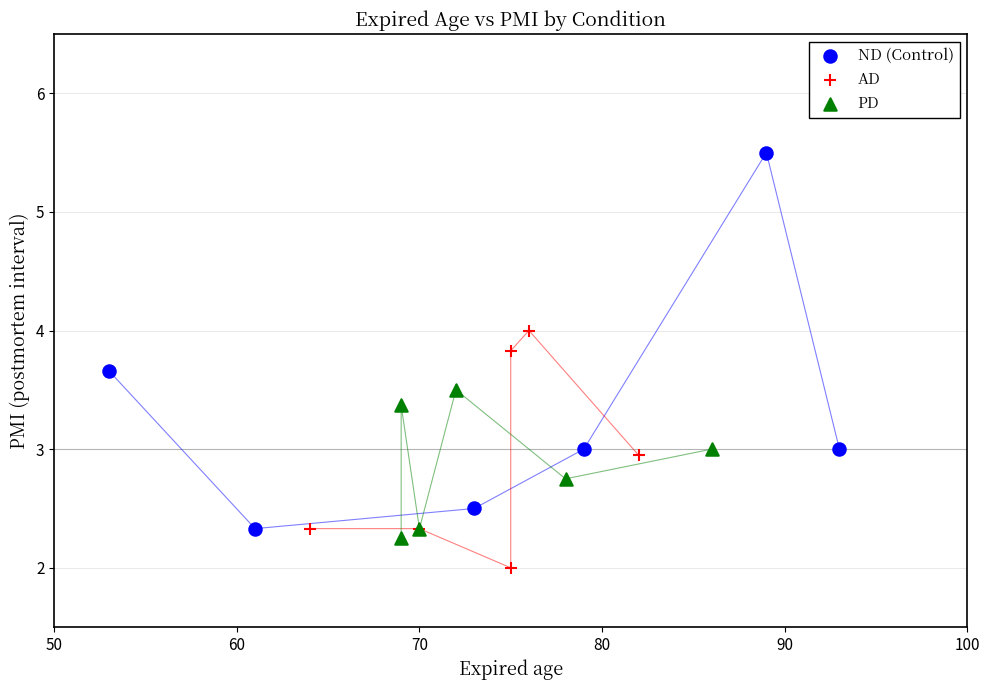

Which series contains the highest Y value?

ND (Control)